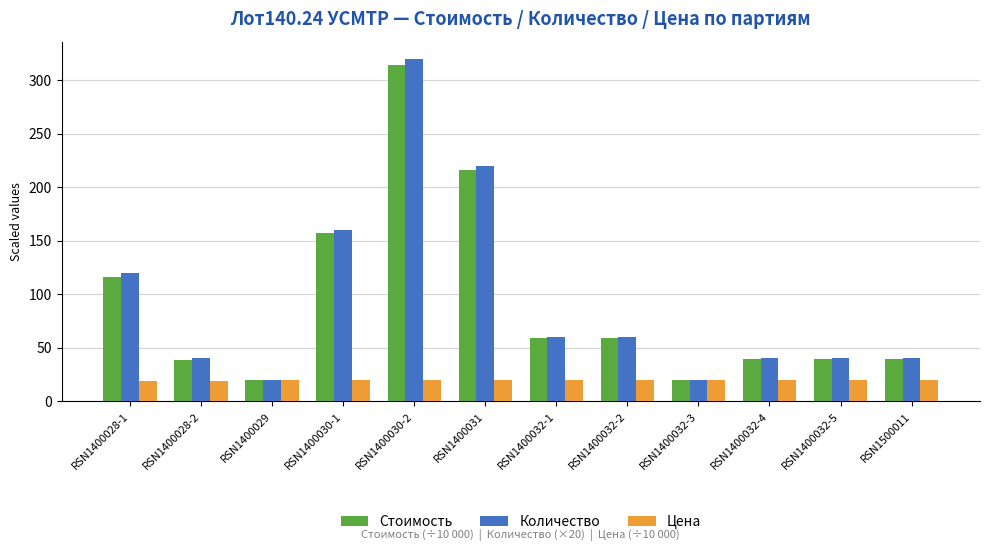

At RSN1400030-1, list the series in order from smallest to largest.

Цена, Стоимость, Количество